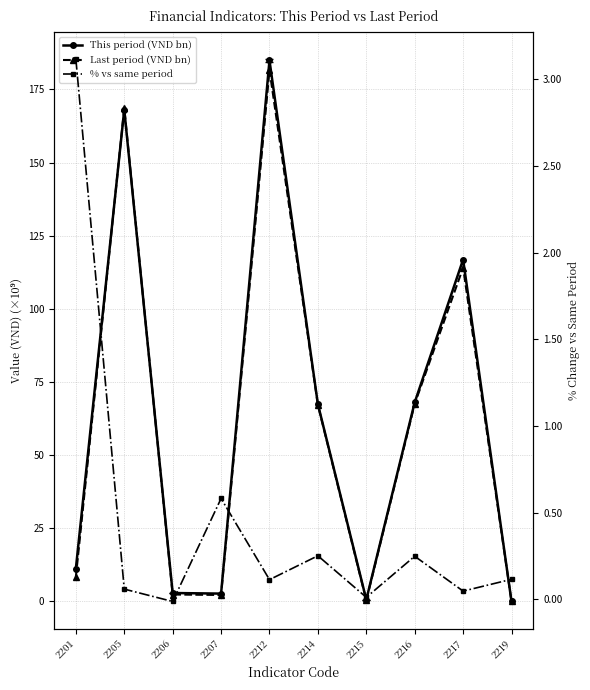

The value of Last period (VND bn) at 2207 is 2.2. True or false?

True